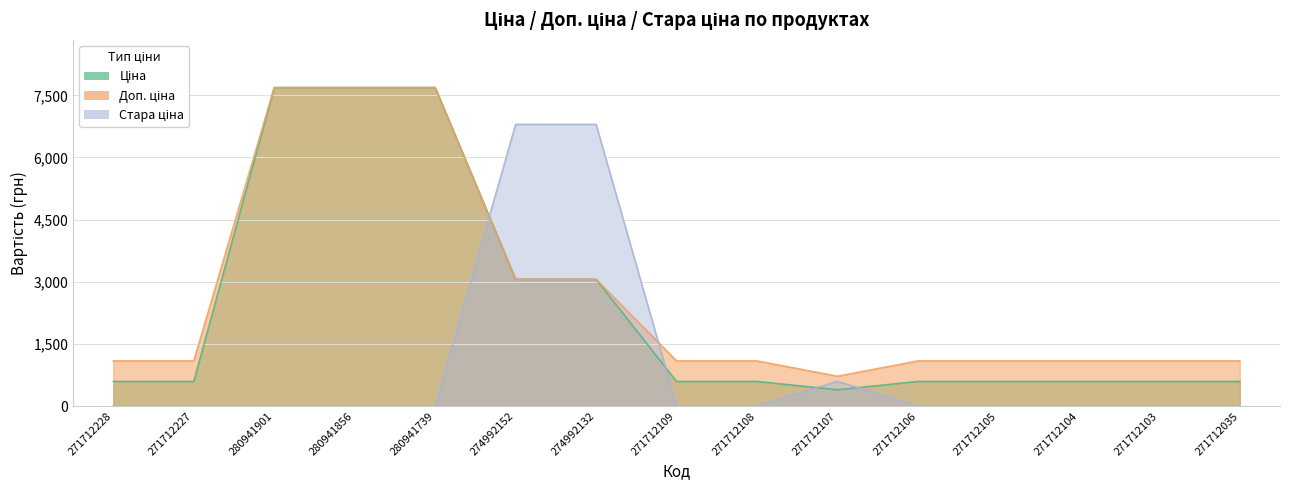

Which has a higher value, 271712105 or 271712035?

271712105